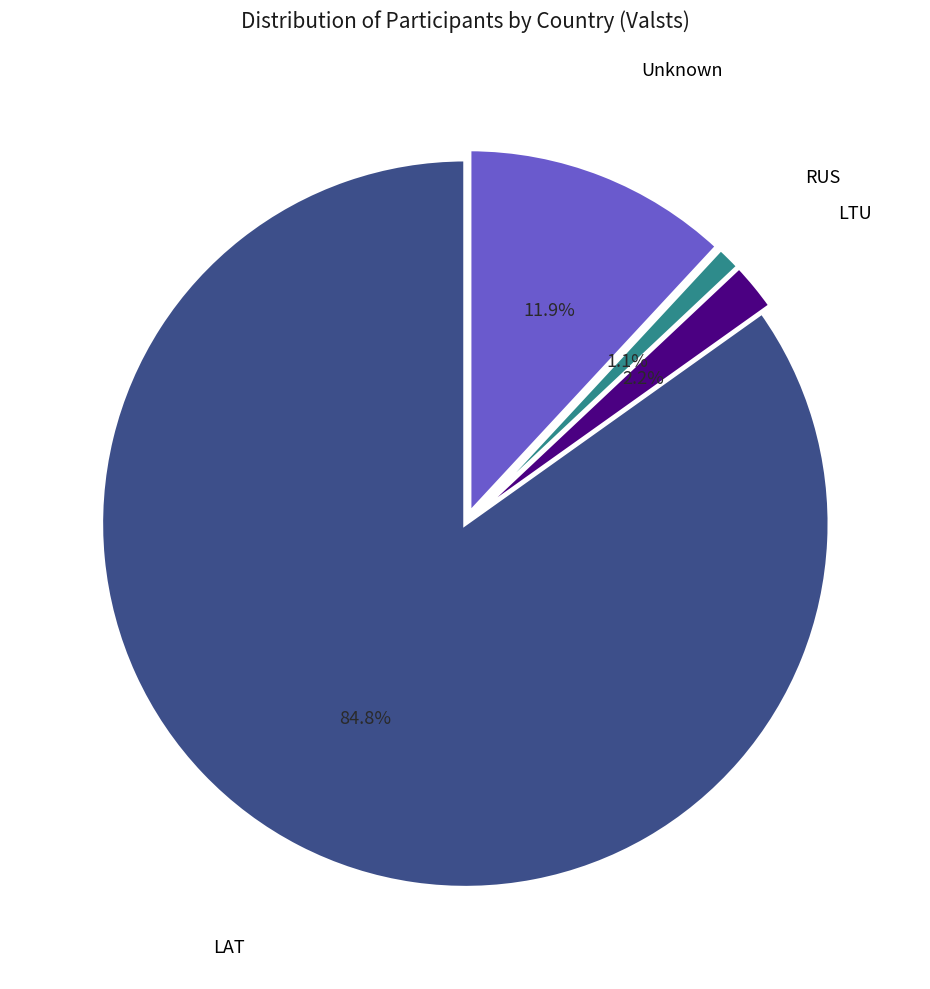

Is there any slice that represents more than half of the pie?

Yes